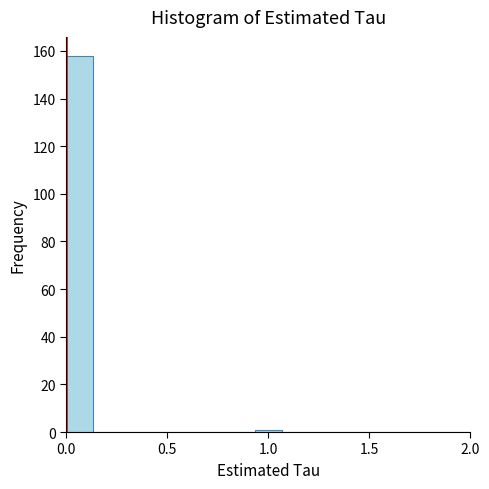

Read against the x-axis, roughly where is the centre of the tallest bar?

0.05